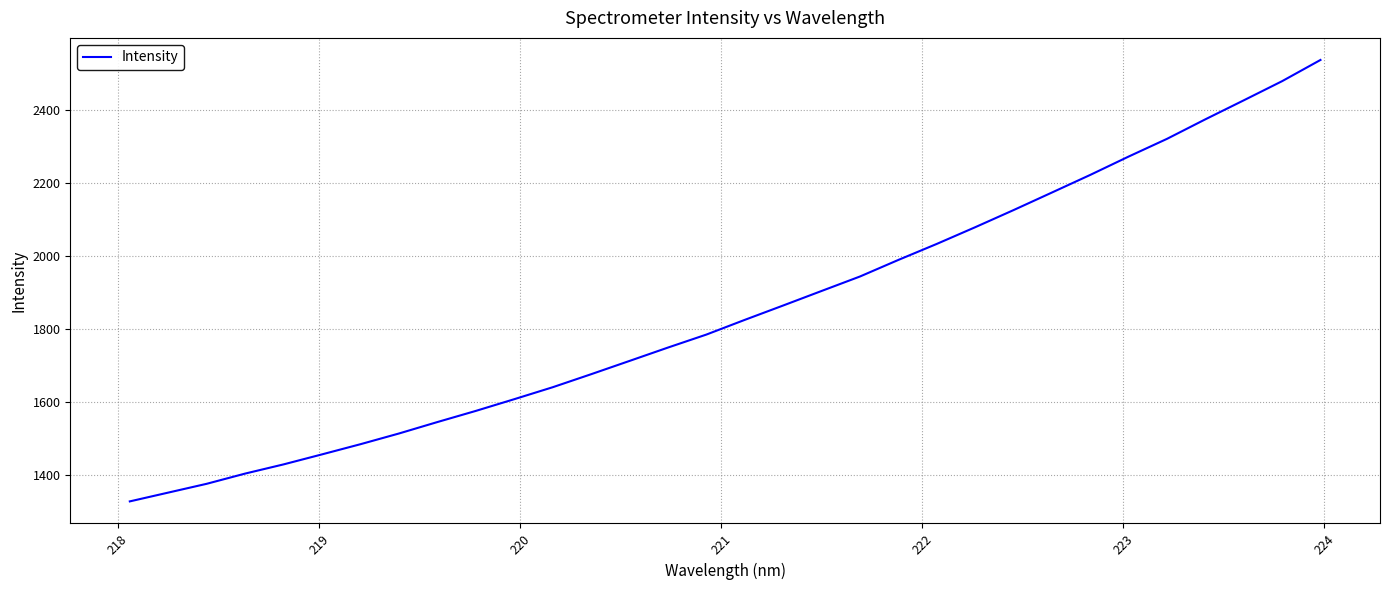

What is the minimum value shown in the chart?

1327.8